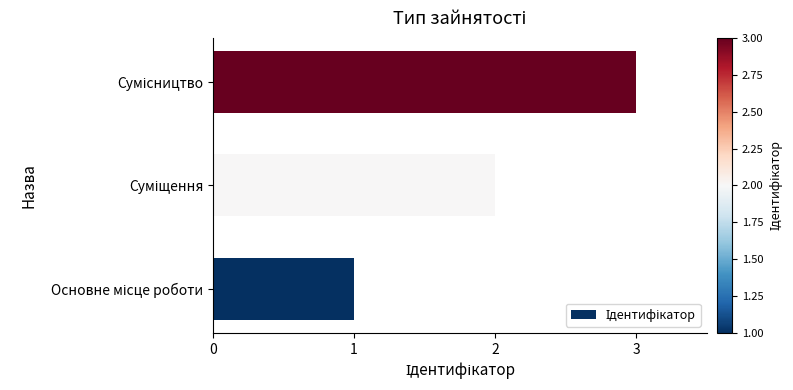

What is the maximum value shown in the chart?

3